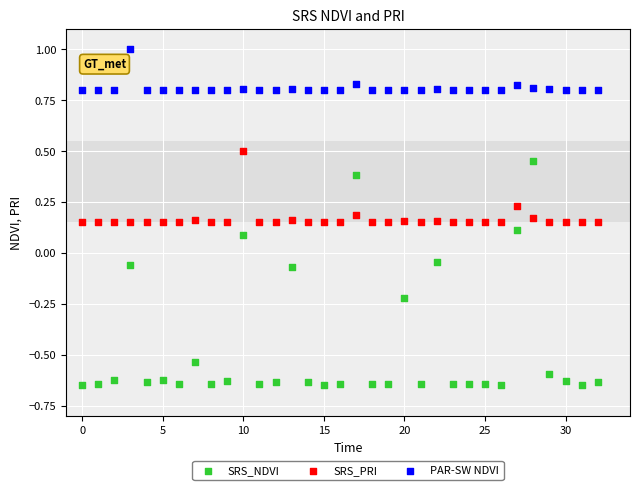

Which series contains the highest Y value?

PAR-SW NDVI